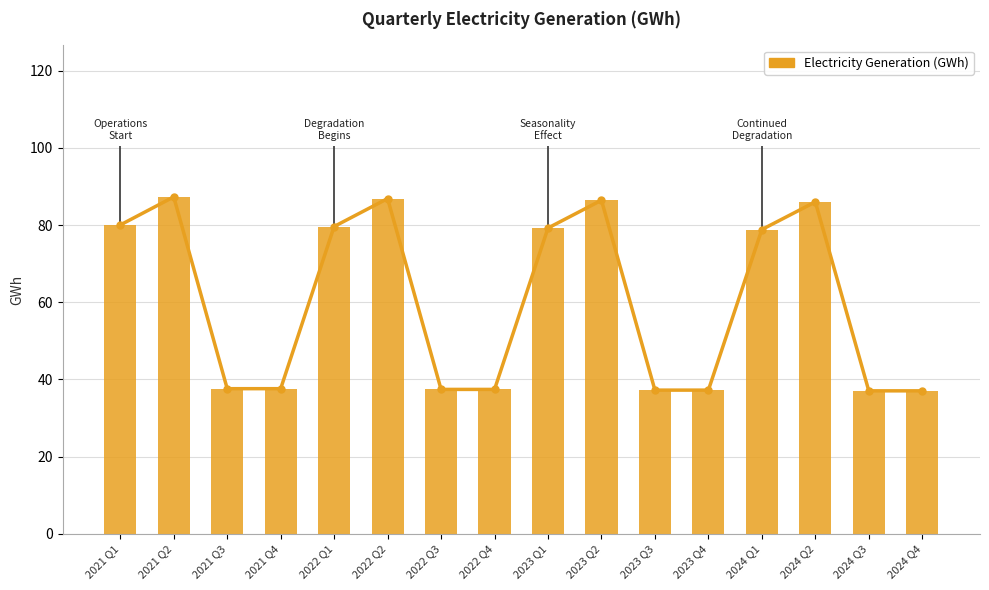

True or false: the data shows 23.1 at 2021 Q2.

False